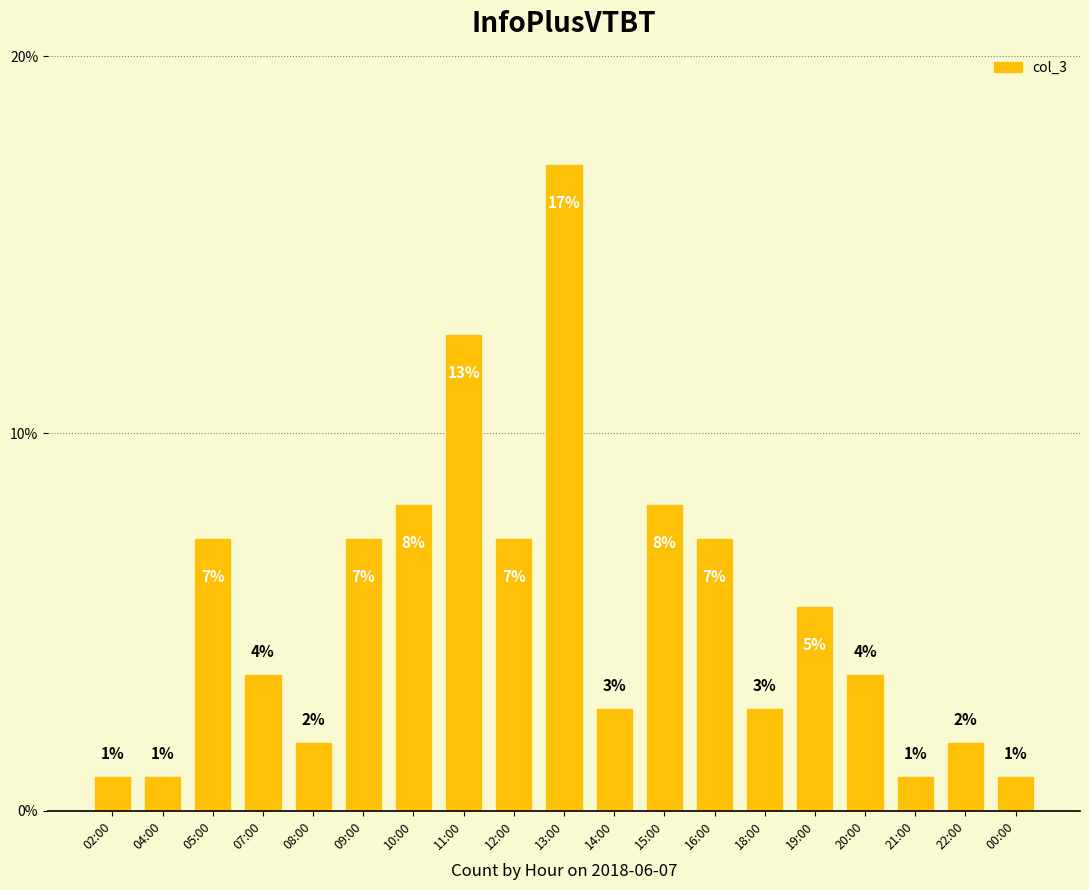

Are the bars grouped side by side (vs. stacked)?

No